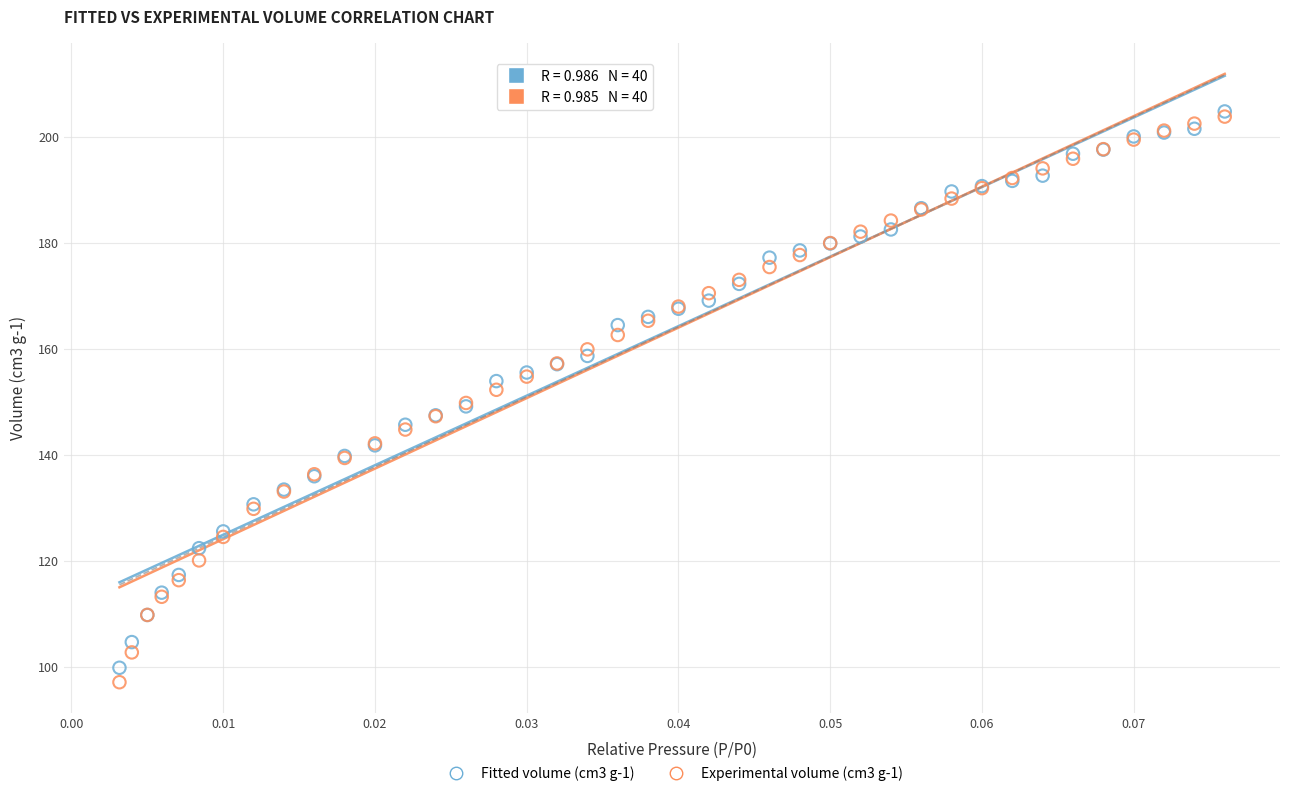

What are all the series names shown in the legend?

Fitted volume (cm3 g-1), Experimental volume (cm3 g-1)